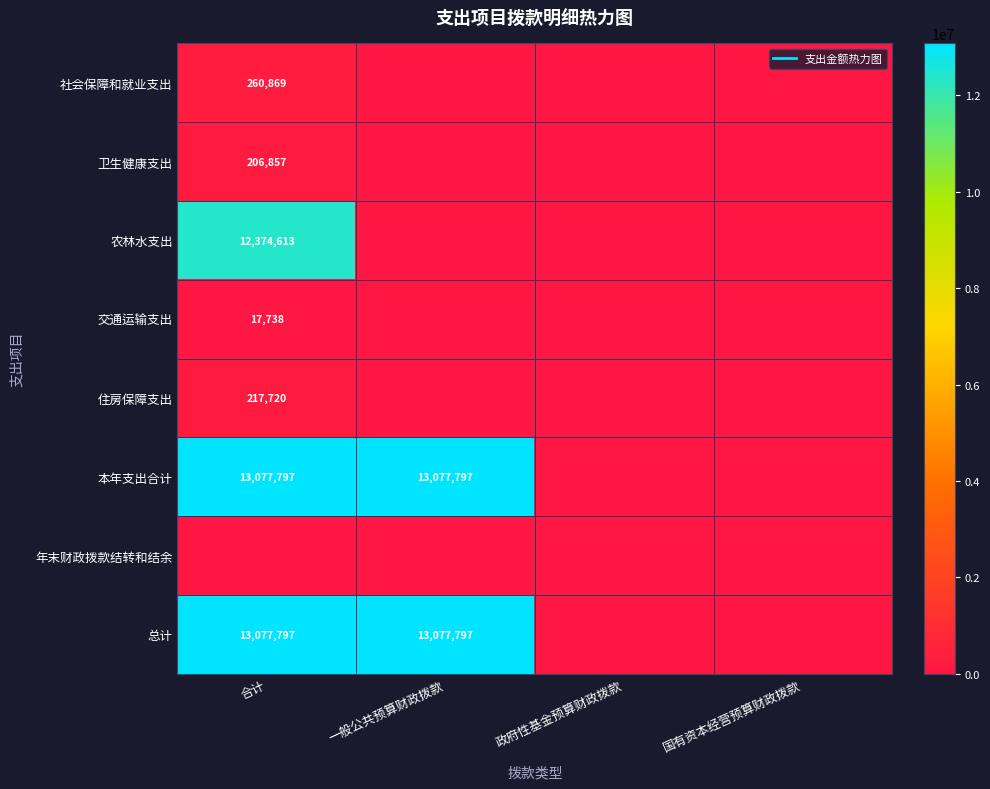

Between 一般公共预算财政拨款 and 政府性基金预算财政拨款, which series saw the biggest shift?

本年支出合计